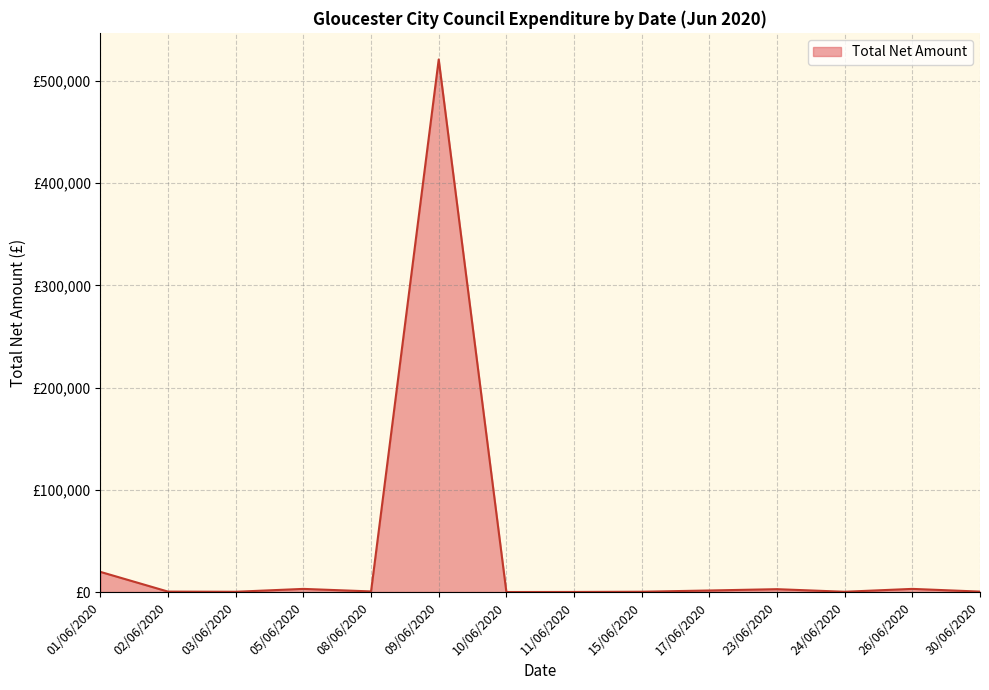

What value does the data have at 02/06/2020?

144.3